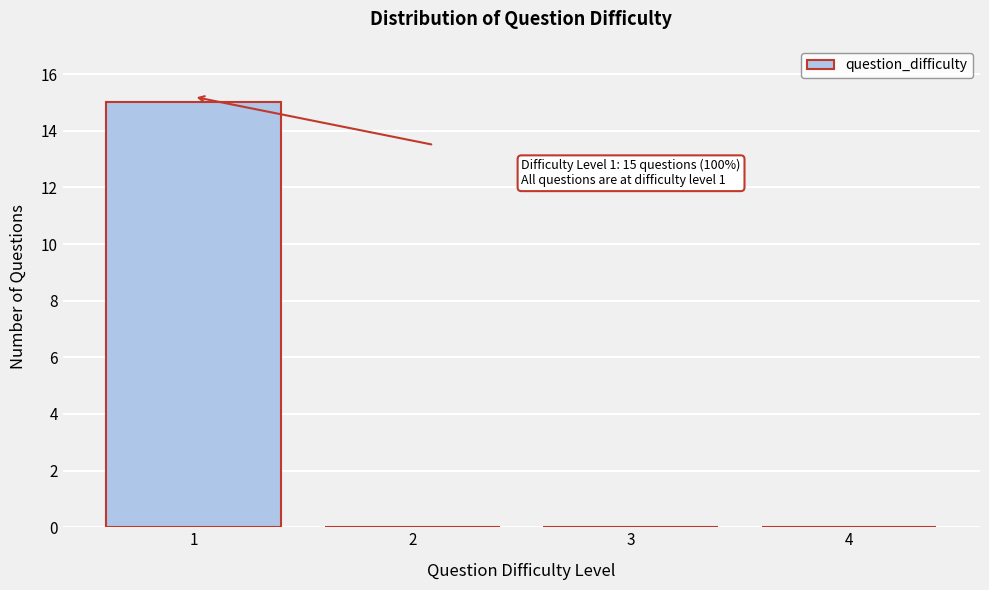

Reading right to left, what are all the values shown in this chart?

4=0	3=0	2=0	1=15